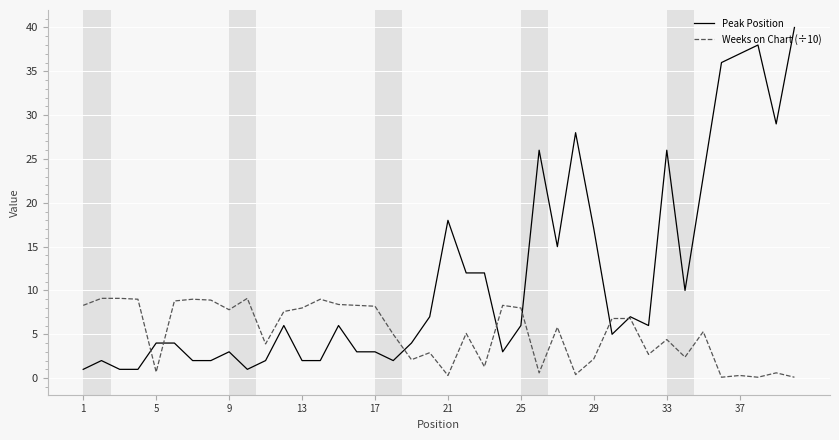

Which series has the largest range (max minus min)?

Peak Position